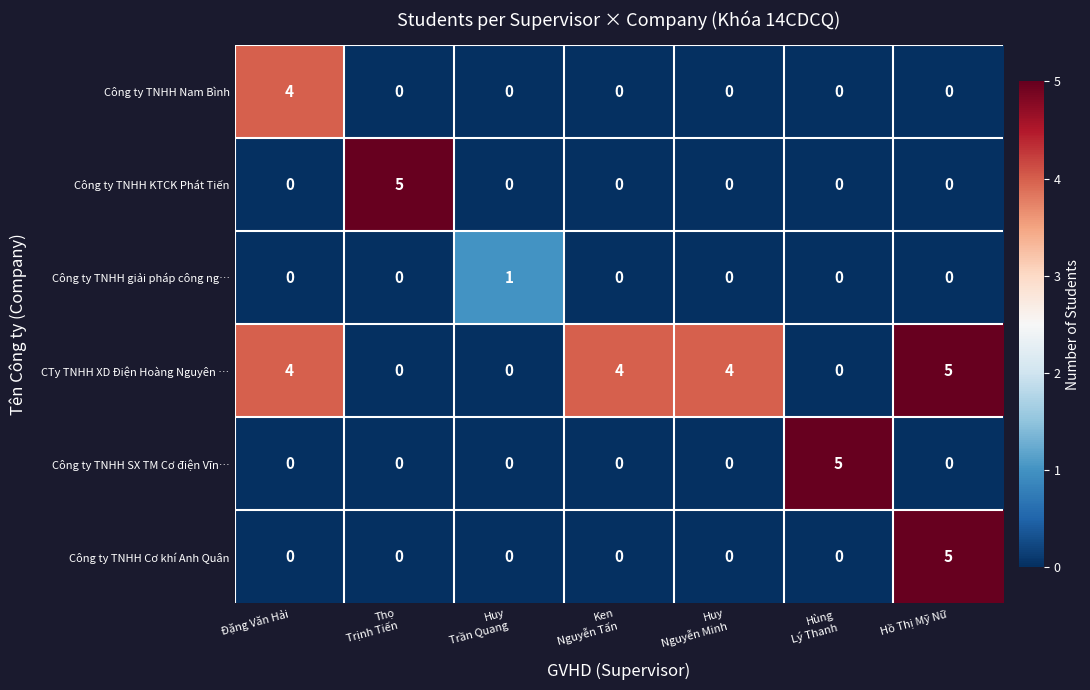

Which series has the largest total across all categories?

CTy TNHH XD Điện Hoàng Nguyên …